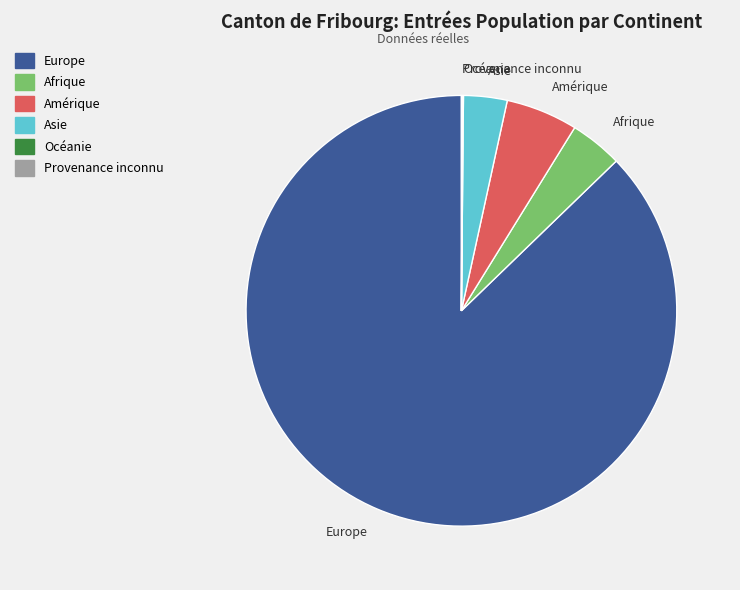

Does any single category account for the majority?

Yes